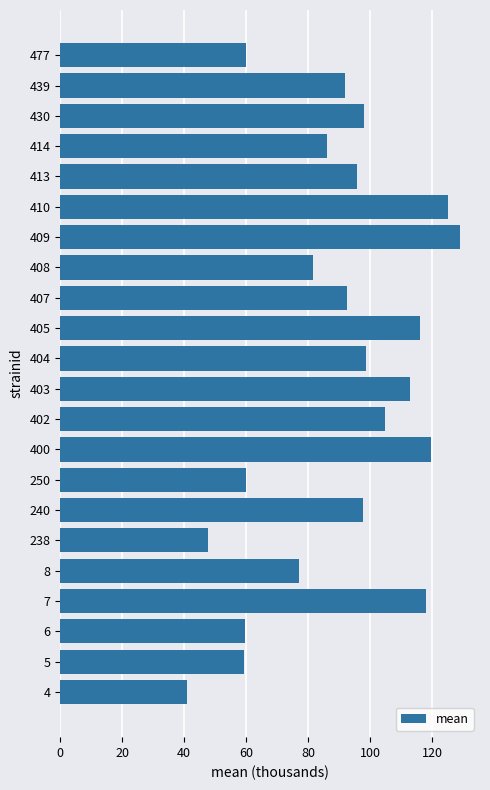

Are the bars grouped side by side (vs. stacked)?

No